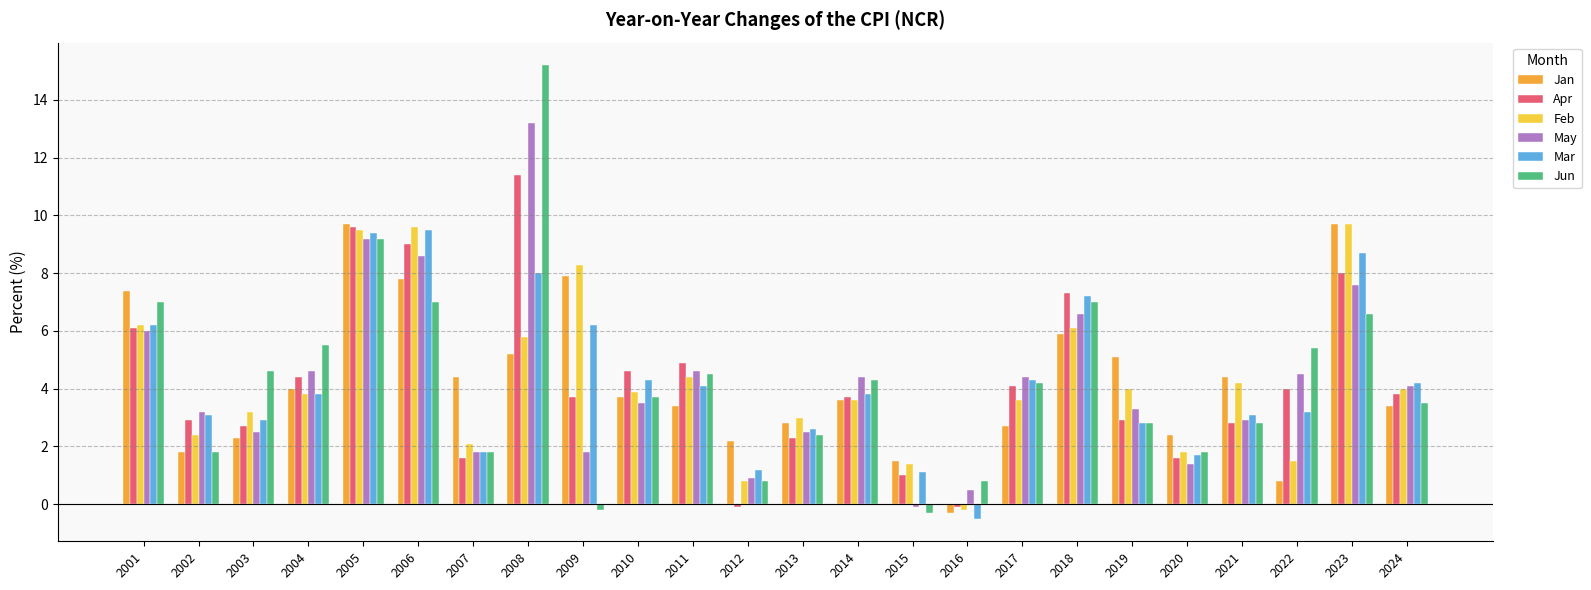

How many bars are there in each group?

6